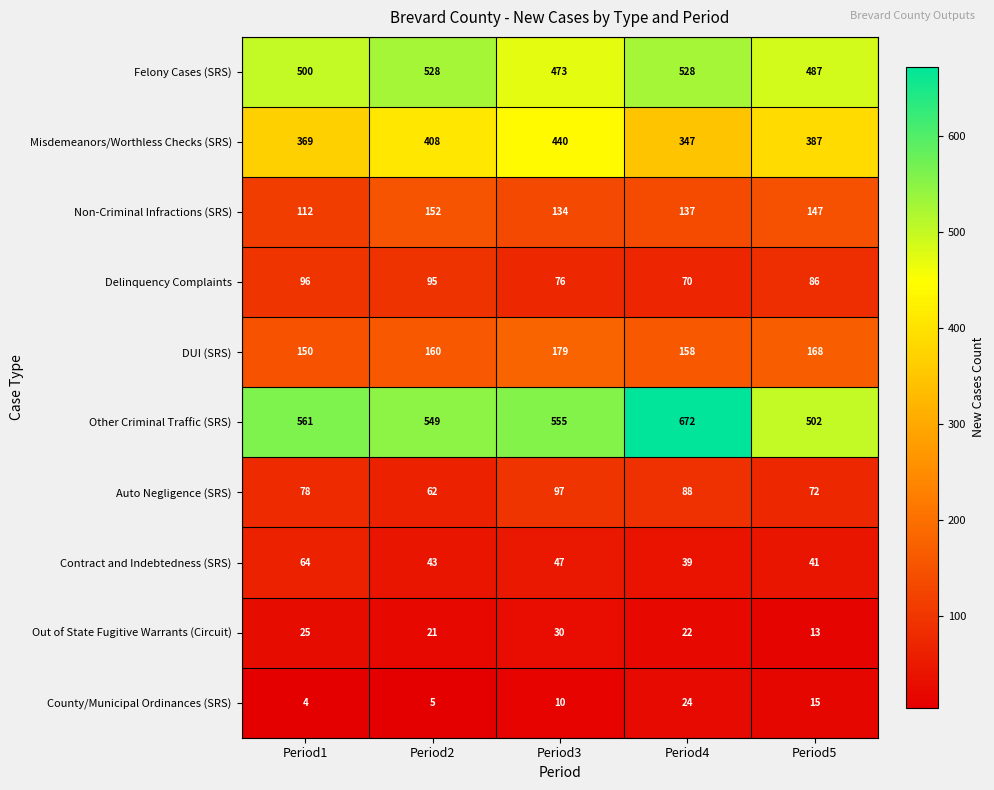

At how many categories does at least one series exceed 647?

1